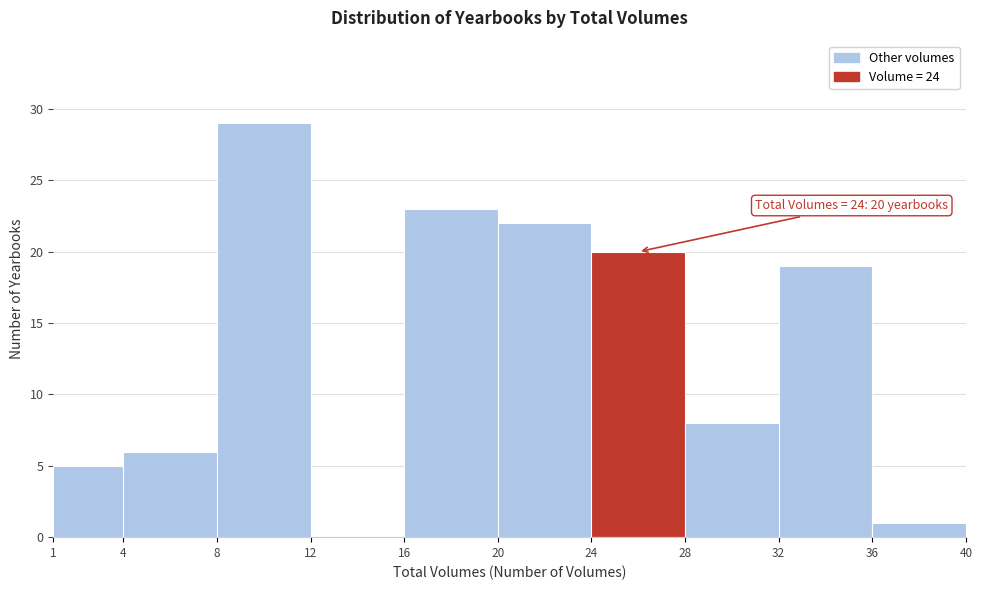

Over which range of the x-axis is the bar tallest?

8 to 12